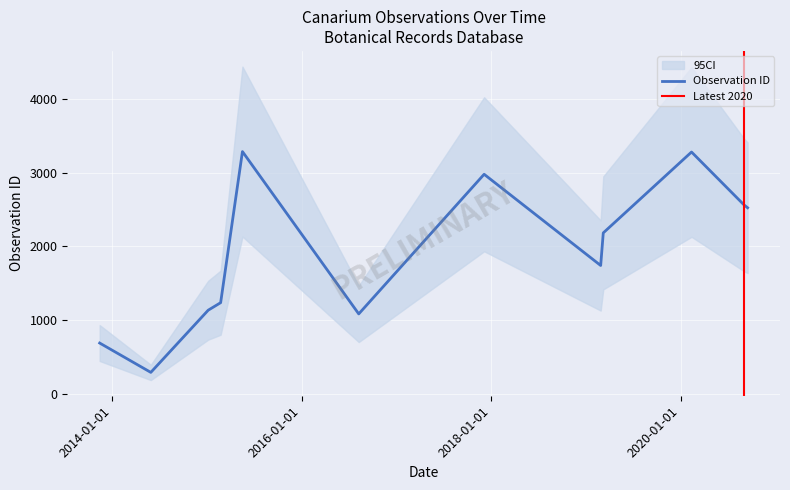

At which label is the value closest to 1790?

2019-02-26